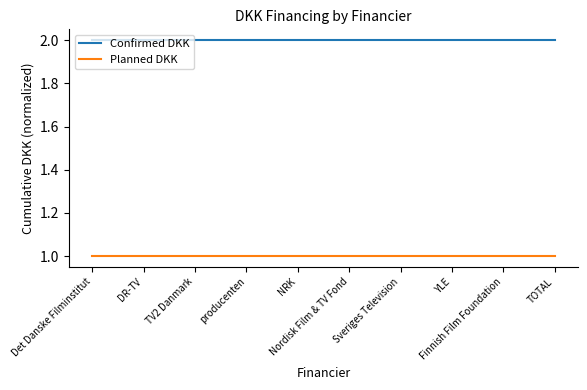

True or false: Planned DKK and Confirmed DKK intersect in this chart.

False